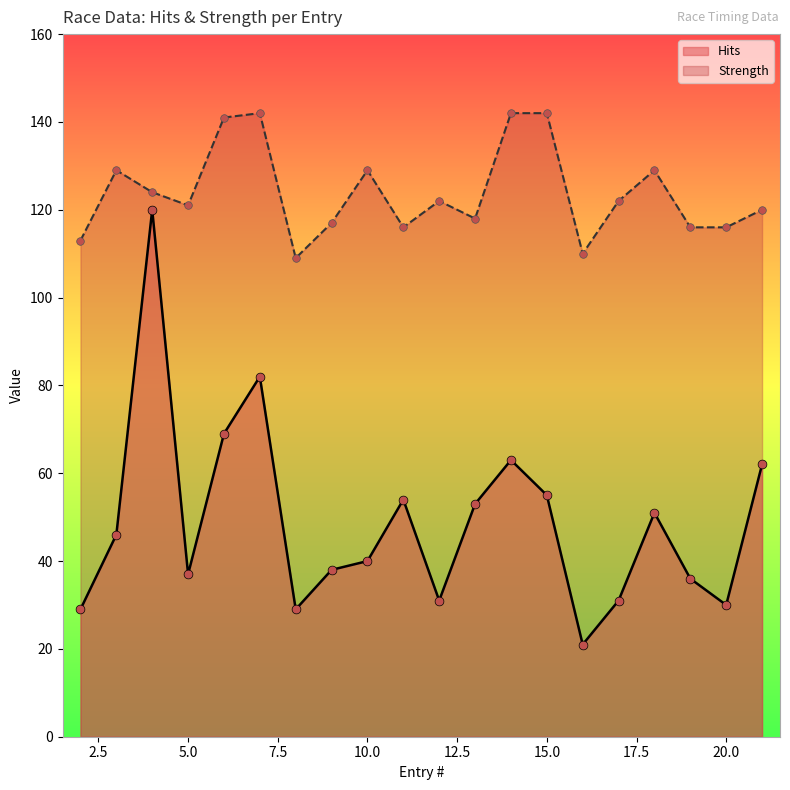

Which series has the largest total across all categories?

Strength